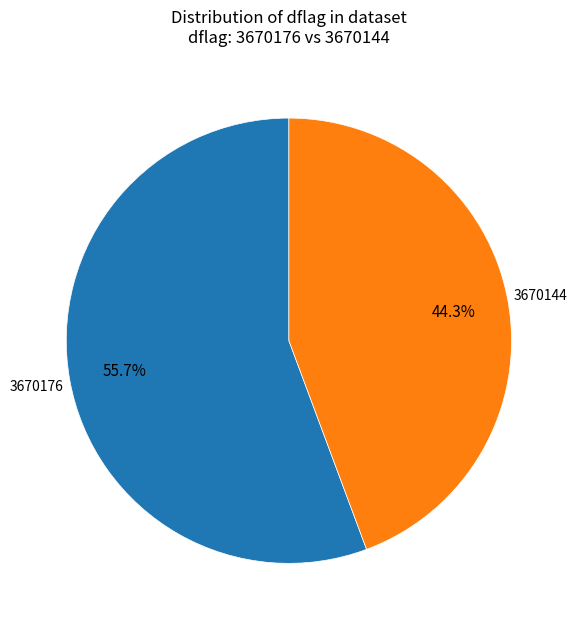

How many segments does this pie chart have?

2